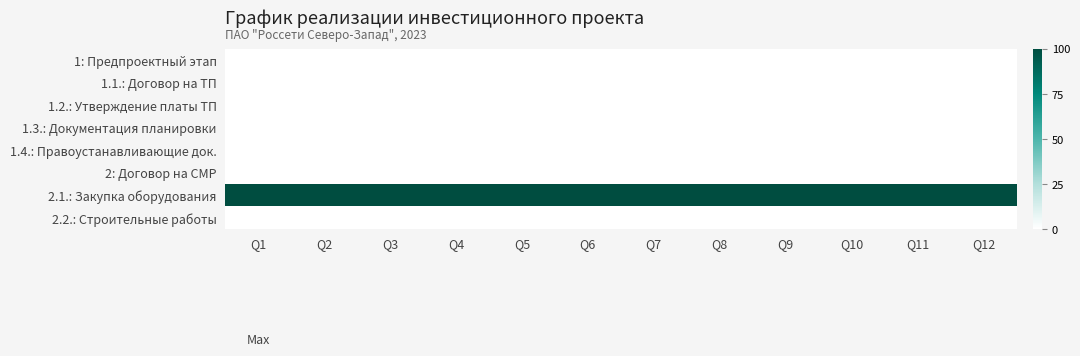

Which has a higher value, Q3 or Q11?

Q3